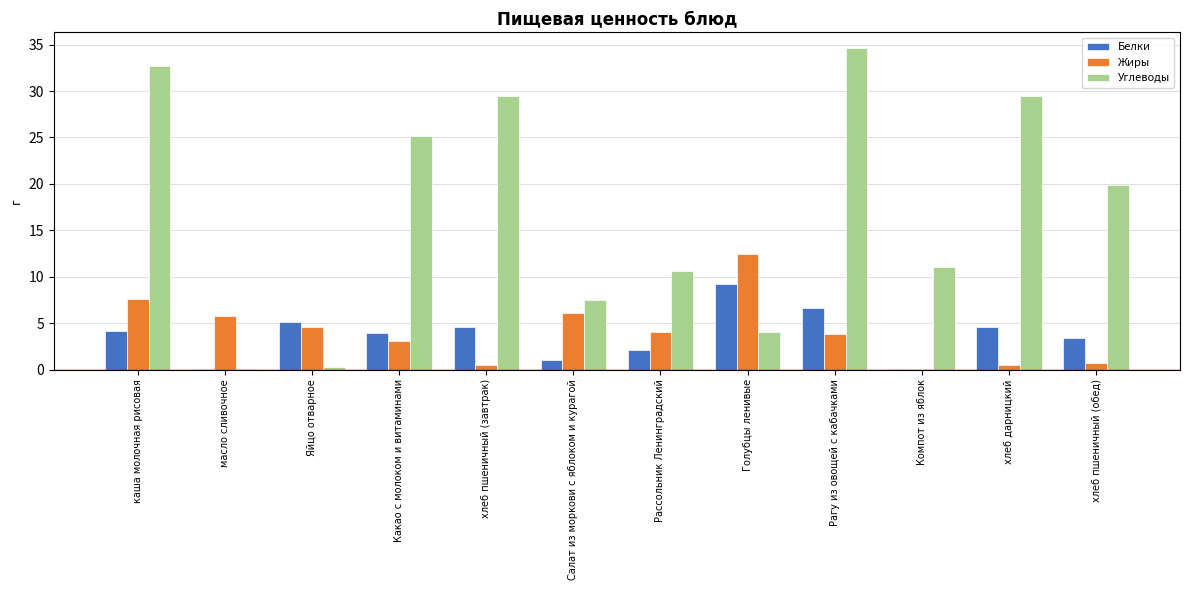

Which series has the widest spread of values?

Углеводы